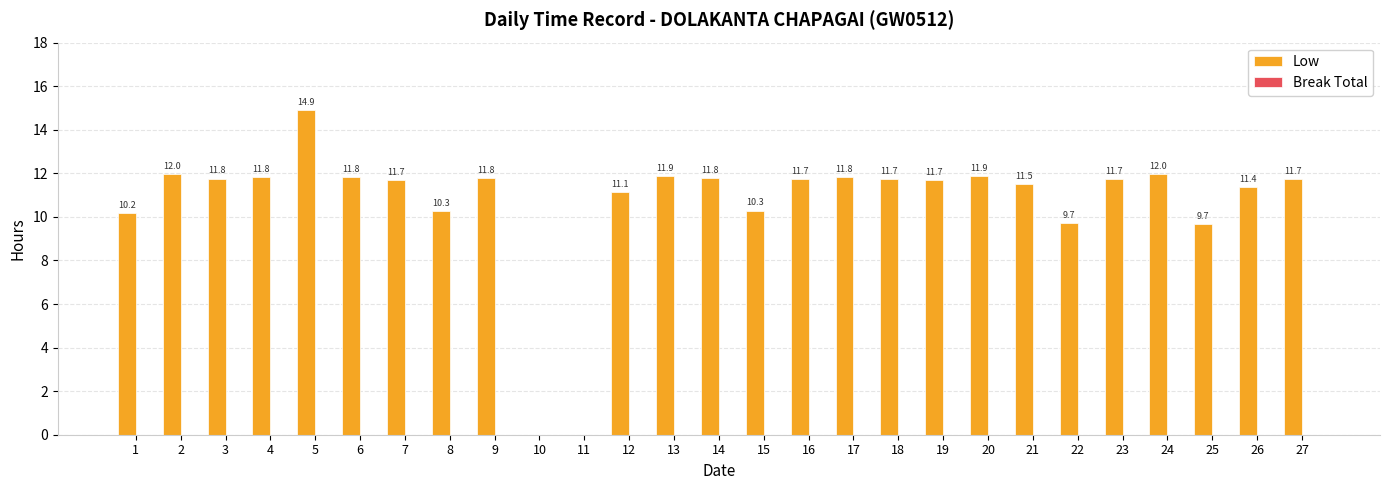

Between 9 and 21, which is larger?

9